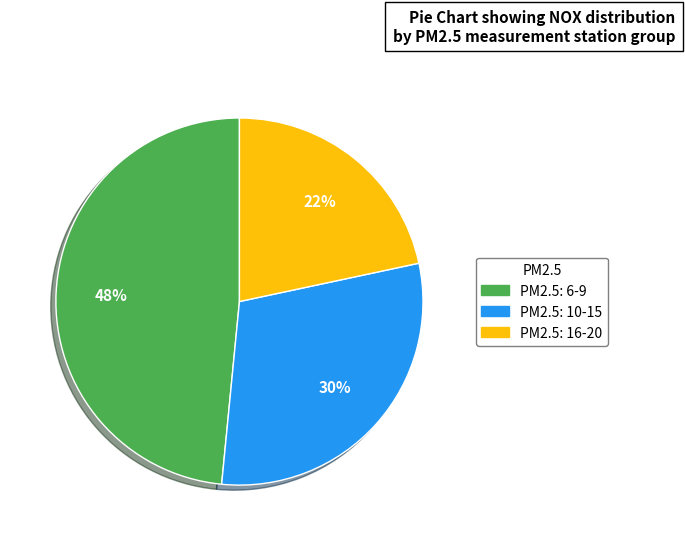

To the nearest percent, what is the average slice percentage?

33%